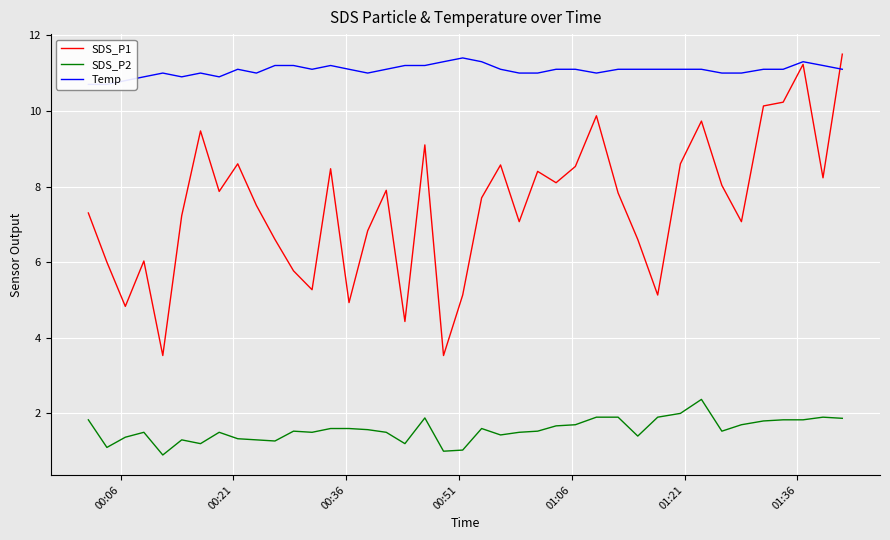

What is the highest value of the SDS_P1 series?

11.5